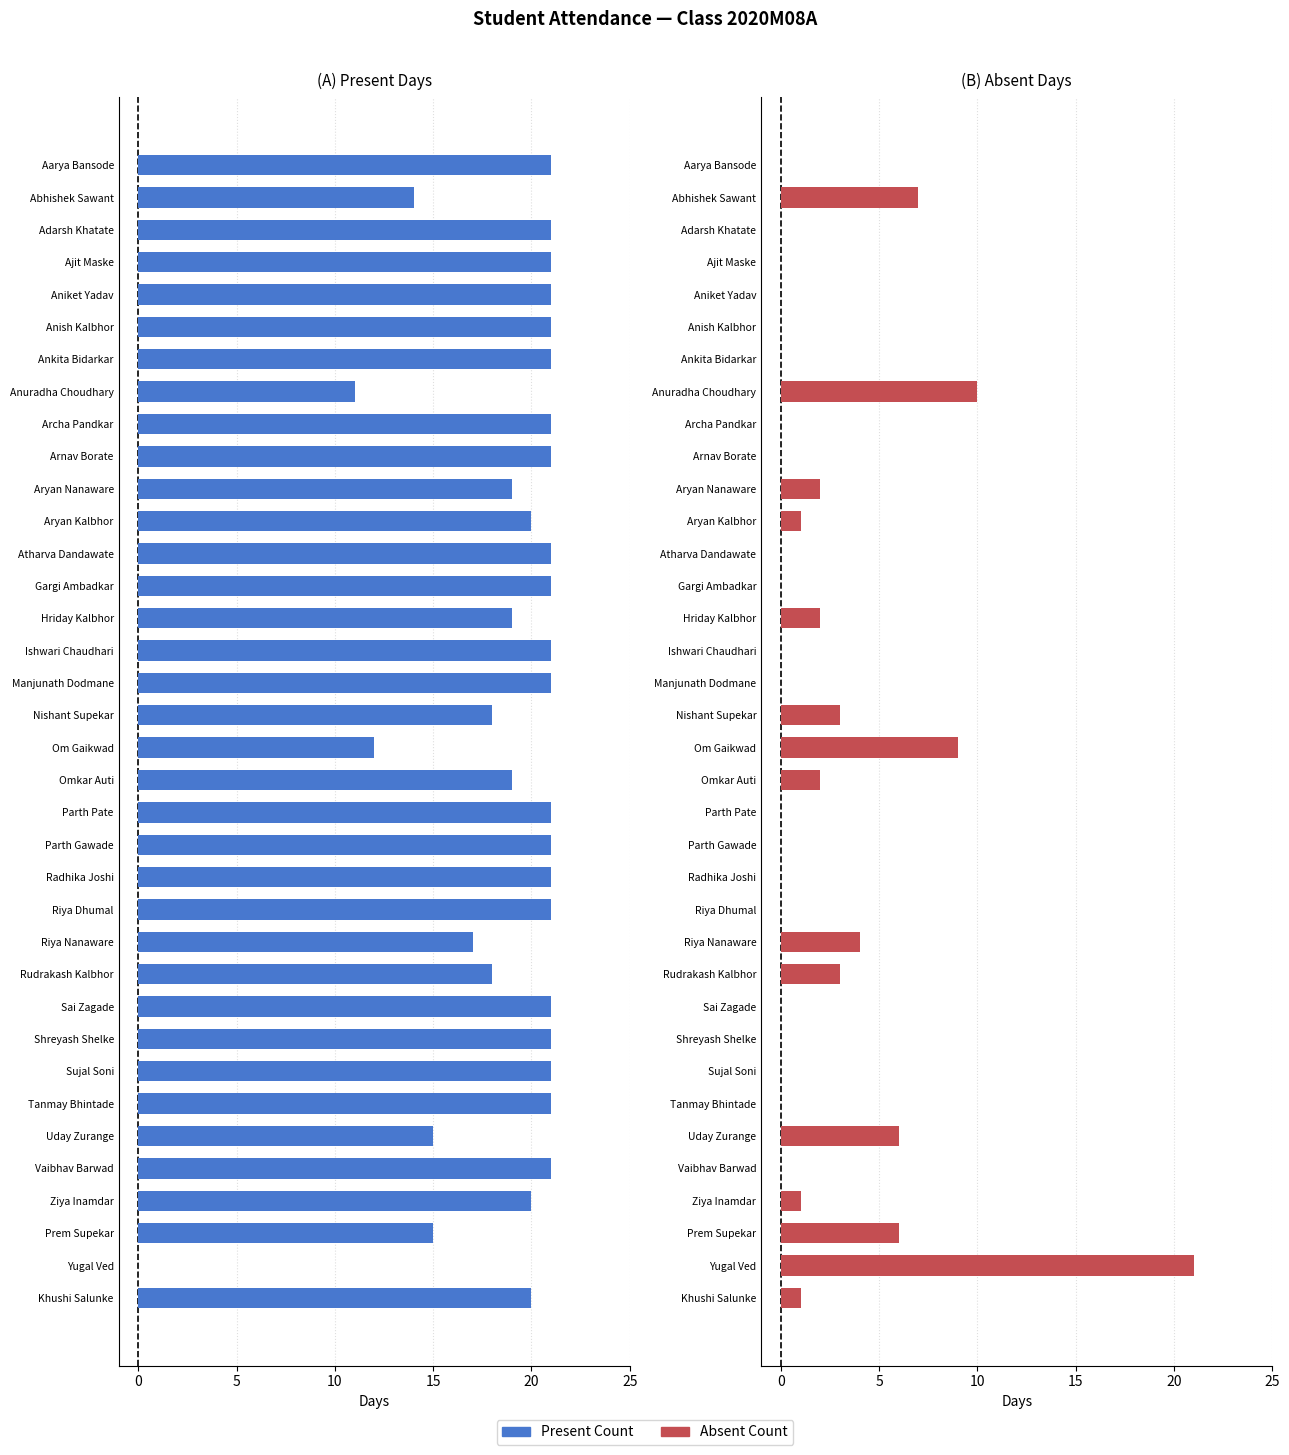

Is the value of Absent Count at Anuradha Choudhary greater than the value of Present Count at Riya Dhumal?

No